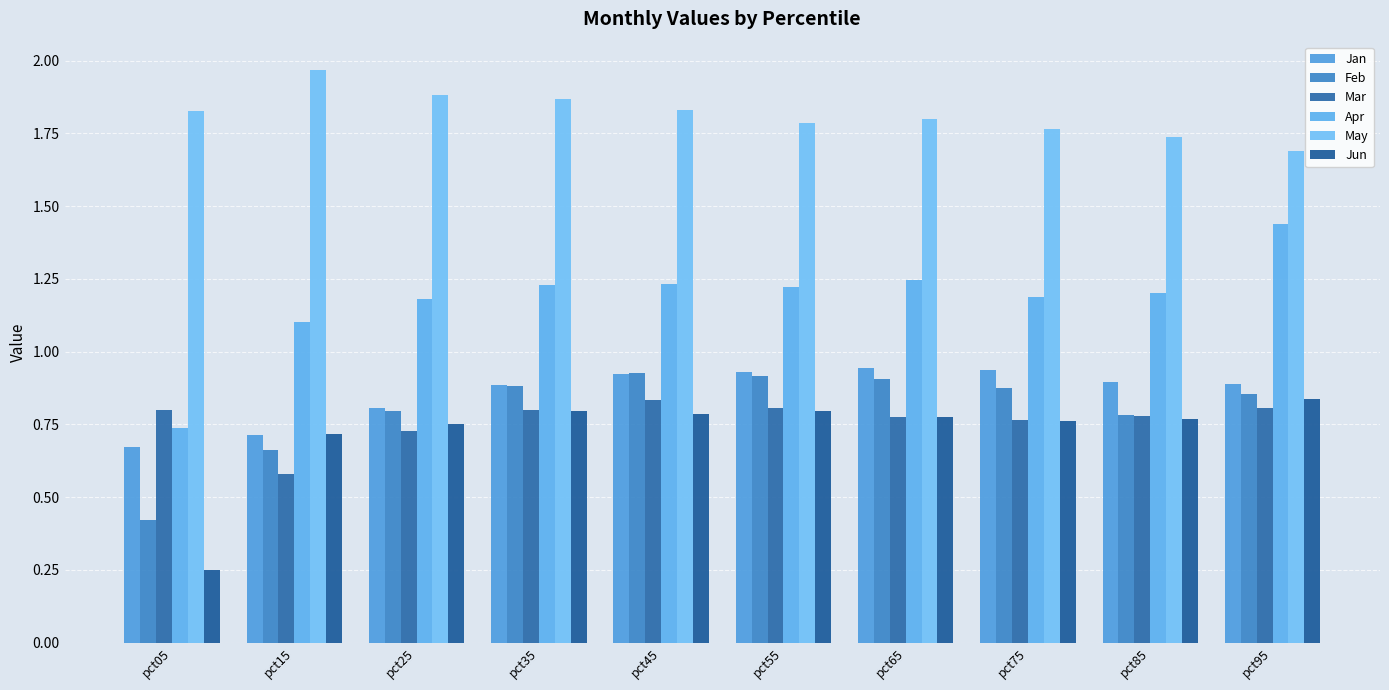

Reading left to right, transcribe all the data shown in this chart.

Jan: pct05=0.7	pct15=0.7	pct25=0.8	pct35=0.9	pct45=0.9	pct55=0.9	pct65=0.9	pct75=0.9	pct85=0.9	pct95=0.9
Feb: pct05=0.4	pct15=0.7	pct25=0.8	pct35=0.9	pct45=0.9	pct55=0.9	pct65=0.9	pct75=0.9	pct85=0.8	pct95=0.9
Mar: pct05=0.8	pct15=0.6	pct25=0.7	pct35=0.8	pct45=0.8	pct55=0.8	pct65=0.8	pct75=0.8	pct85=0.8	pct95=0.8
Apr: pct05=0.7	pct15=1.1	pct25=1.2	pct35=1.2	pct45=1.2	pct55=1.2	pct65=1.2	pct75=1.2	pct85=1.2	pct95=1.4
May: pct05=1.8	pct15=2.0	pct25=1.9	pct35=1.9	pct45=1.8	pct55=1.8	pct65=1.8	pct75=1.8	pct85=1.7	pct95=1.7
Jun: pct05=0.2	pct15=0.7	pct25=0.8	pct35=0.8	pct45=0.8	pct55=0.8	pct65=0.8	pct75=0.8	pct85=0.8	pct95=0.8